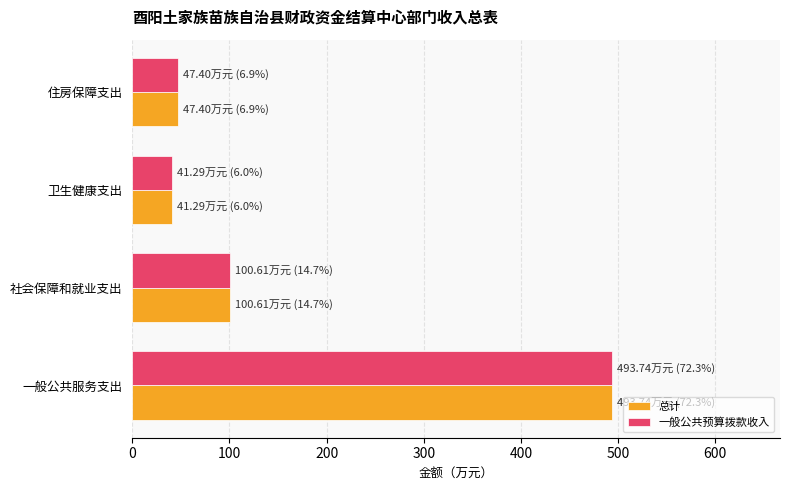

What value does the 总计 series have at 卫生健康支出?

41.3